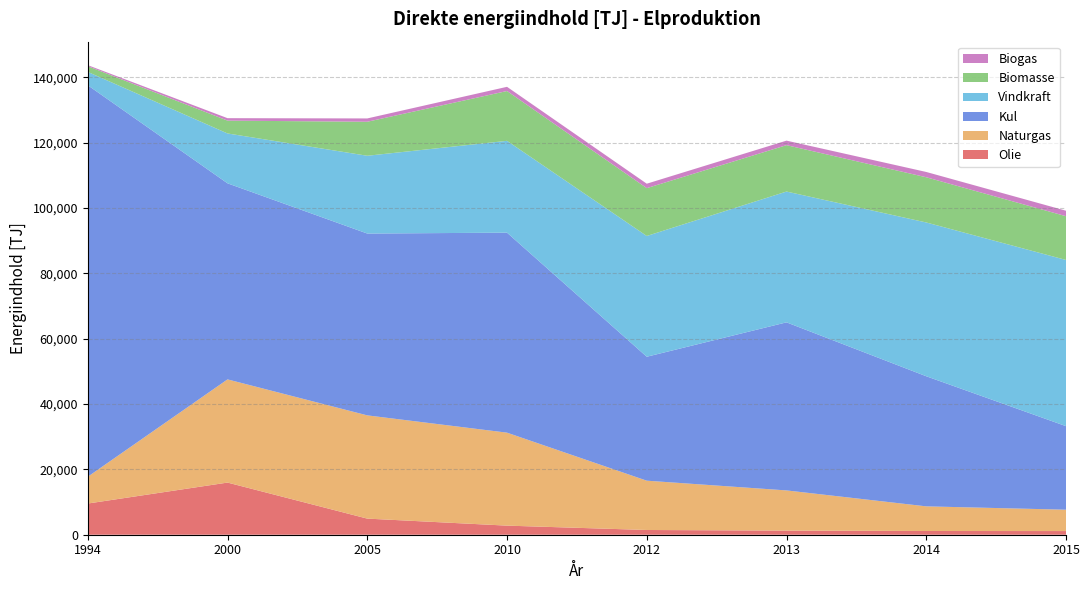

Reading left to right, transcribe all the data shown in this chart.

Olie: 9547.5	15964.2	4932.7	2782.5	1451.0	1260.6	1139.9	1123.0
Naturgas: 8205.7	31588.8	31605.8	28463.9	15092.3	12303.9	7544.9	6535.0
Kul: 119843.9	60022.4	55666.0	61222.0	37941.5	51450.7	39827.6	25578.0
Vindkraft: 4093.2	15268.3	23810.4	28113.9	36971.8	40043.8	47082.6	50879.0
Biomasse: 1743.4	3927.7	10409.3	15252.3	14646.2	14203.8	13837.2	13396.0
Biogas: 320.8	750.8	1017.4	1284.7	1359.2	1384.1	1621.0	1678.0